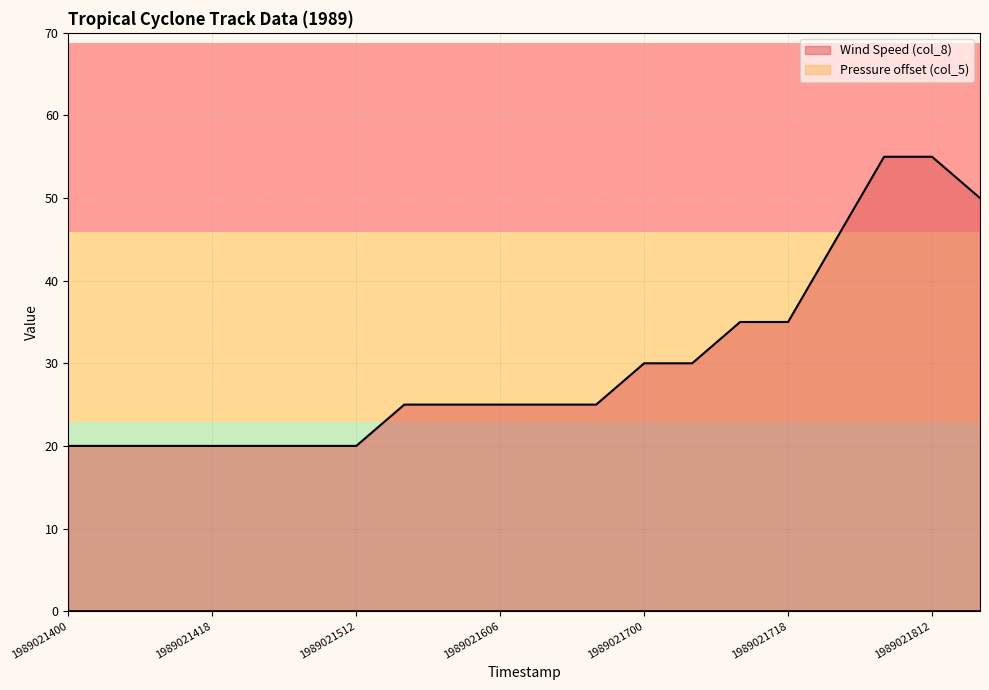

Rank the categories by value from highest to lowest.

1989021806, 1989021812, 1989021818, 1989021800, 1989021712, 1989021718, 1989021700, 1989021706, 1989021518, 1989021600, 1989021606, 1989021612, 1989021618, 1989021400, 1989021406, 1989021412, 1989021418, 1989021500, 1989021506, 1989021512